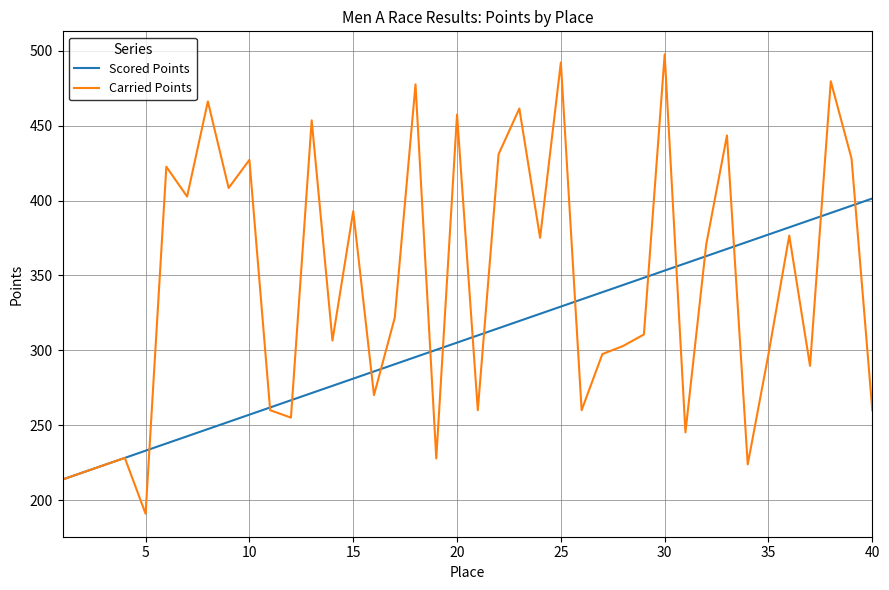

Count the number of categories in the chart.

40